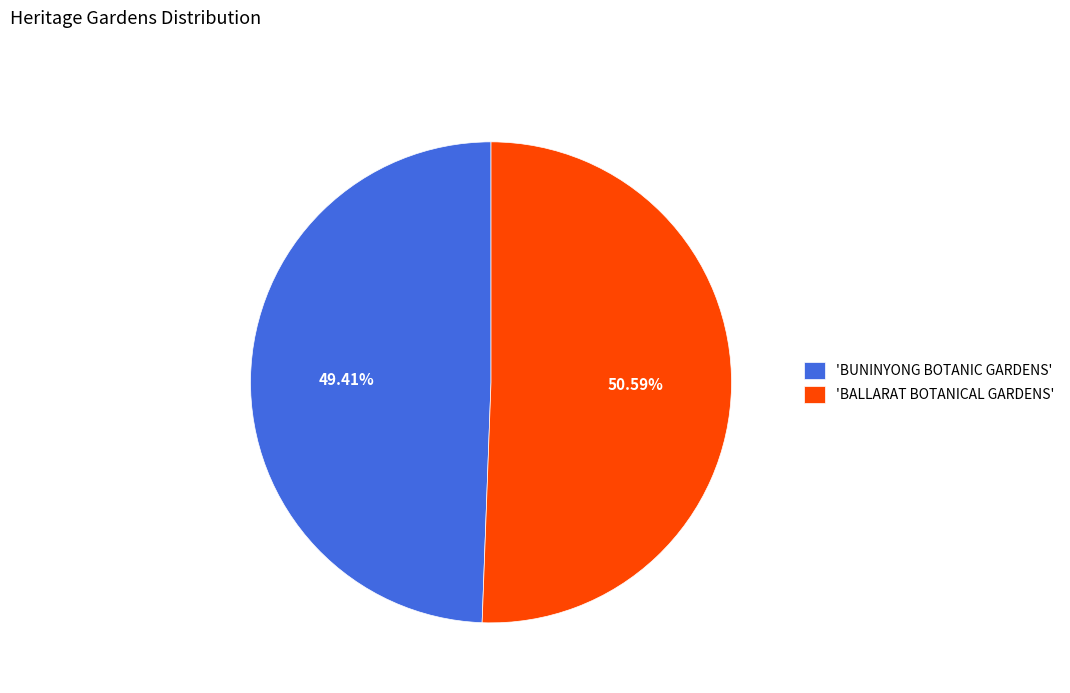

Combined, do 'BALLARAT BOTANICAL GARDENS' and 'BUNINYONG BOTANIC GARDENS' account for over 50%?

Yes